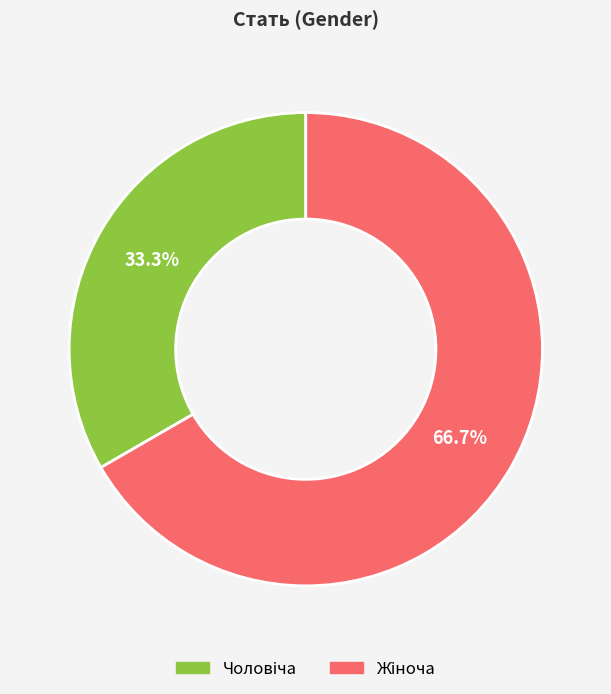

Is there a majority slice in this chart?

Yes